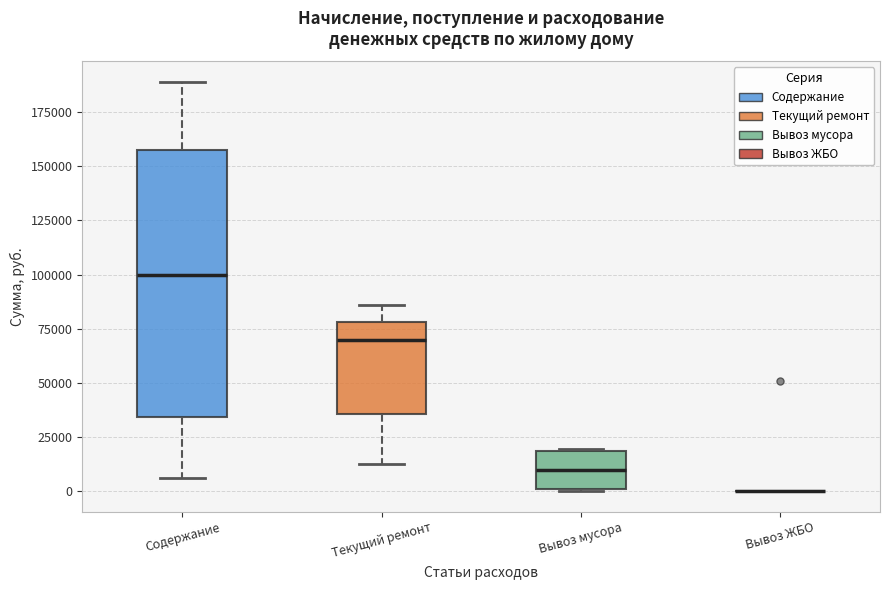

Reading left to right, transcribe this box plot: for each box, give where its median line is, the range the box spans, and where its two whiskers end, as read against the y-axis. The values are not printed on the chart, so give them approximately, as read against the axis.

Содержание: median 100000, box 35000 to 155000, whiskers 5000 to 190000
Текущий ремонт: median 70000, box 35000 to 80000, whiskers 15000 to 85000
Вывоз мусора: median 10000, box 0 to 20000, whiskers 0 to 20000
Вывоз ЖБО: box collapsed to a line at 0, whiskers 0 to 0